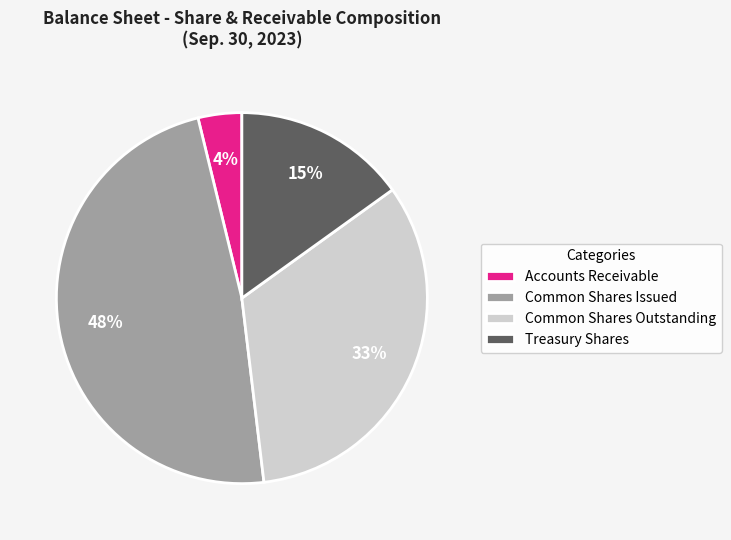

The Treasury Shares slice represents 22% of the pie. True or false?

False